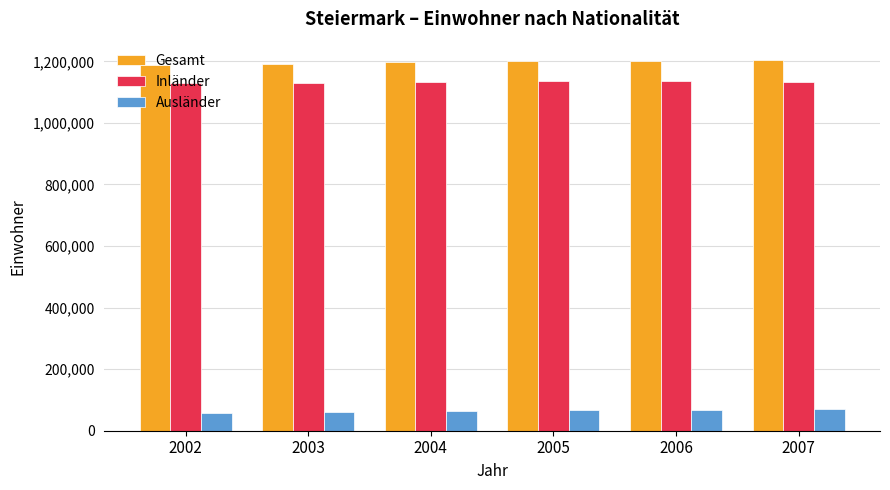

Which series has the largest total across all categories?

Gesamt